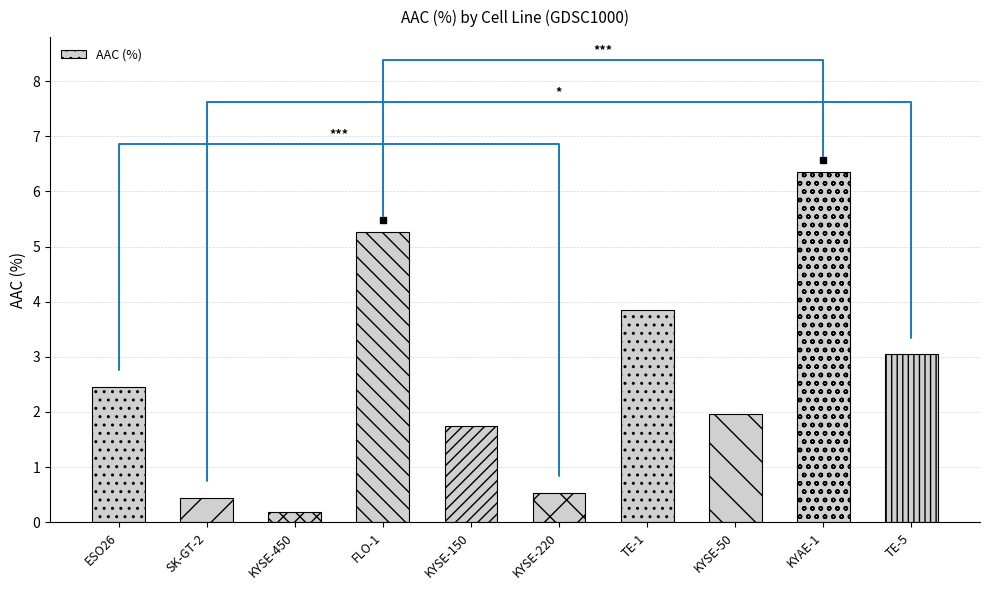

Count the number of categories in the chart.

10